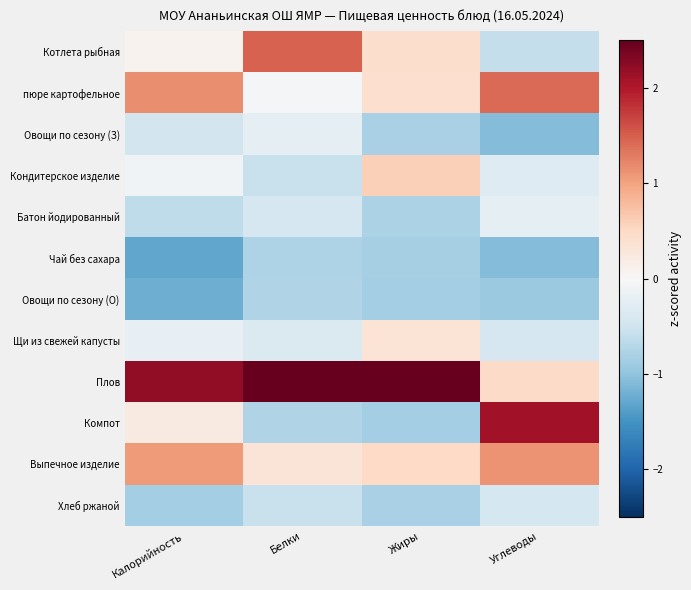

What is the greatest value displayed?

2.6